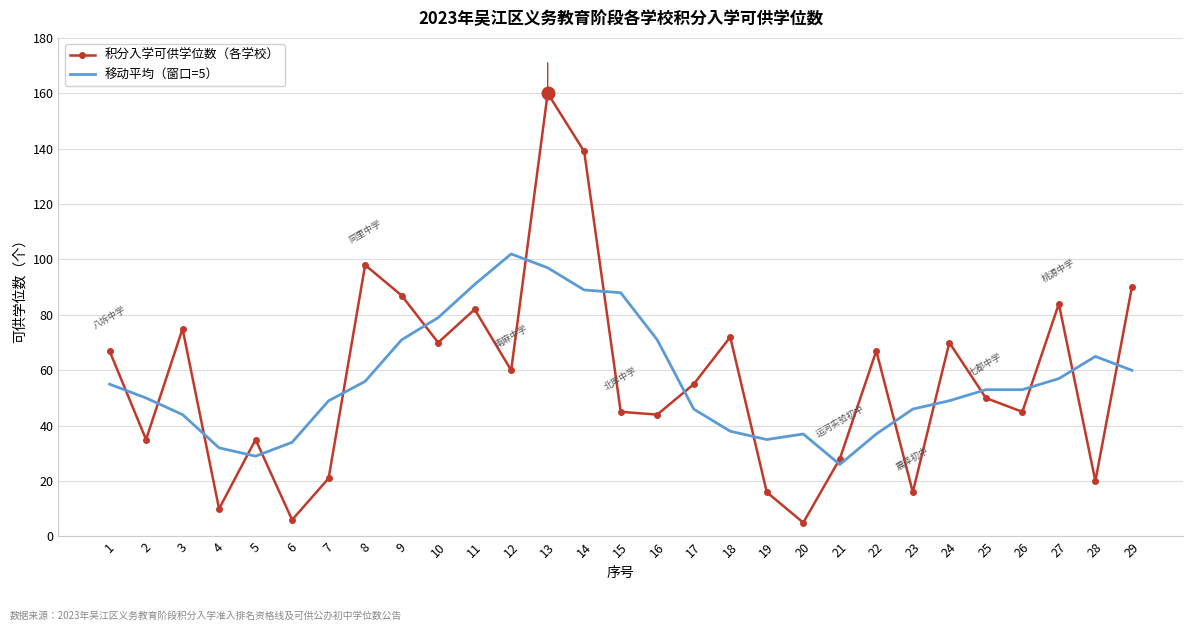

What is the highest value of the 积分入学可供学位数（各学校） series?

160